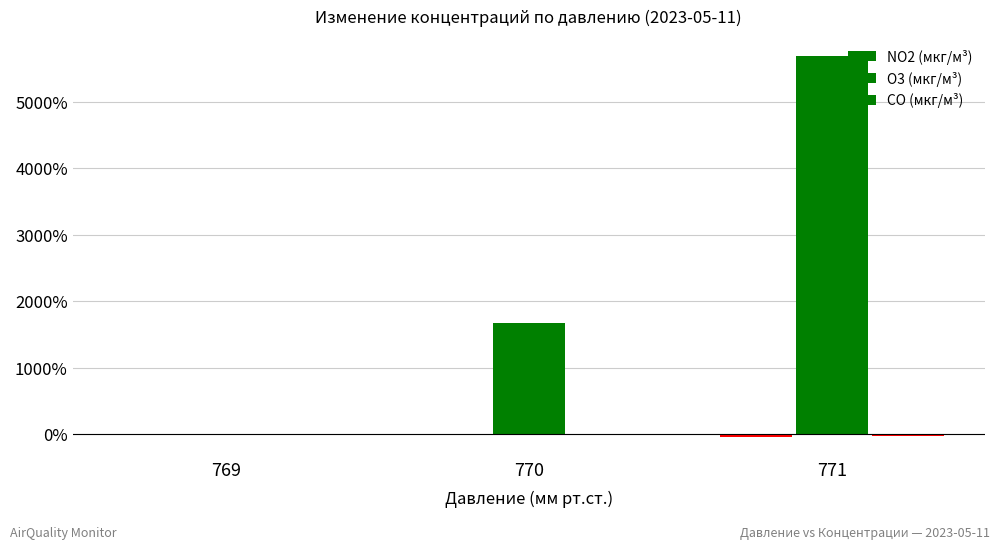

How many positive values does the O3 (мкг/м³) series have?

2